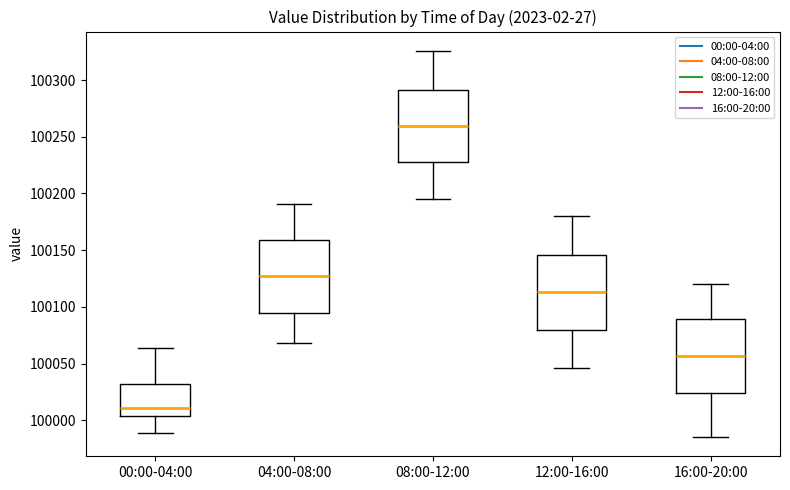

Reading left to right, read every box against the y-axis: the position of its median line, the range the box covers, and the ends of its whiskers. The values are not printed on the chart, so give them approximately, as read against the axis.

00:00-04:00: median 100010, box 100005 to 100030, whiskers 99990 to 100065
04:00-08:00: median 100125, box 100095 to 100160, whiskers 100070 to 100190
08:00-12:00: median 100260, box 100230 to 100290, whiskers 100195 to 100325
12:00-16:00: median 100115, box 100080 to 100145, whiskers 100045 to 100180
16:00-20:00: median 100055, box 100025 to 100090, whiskers 99985 to 100120